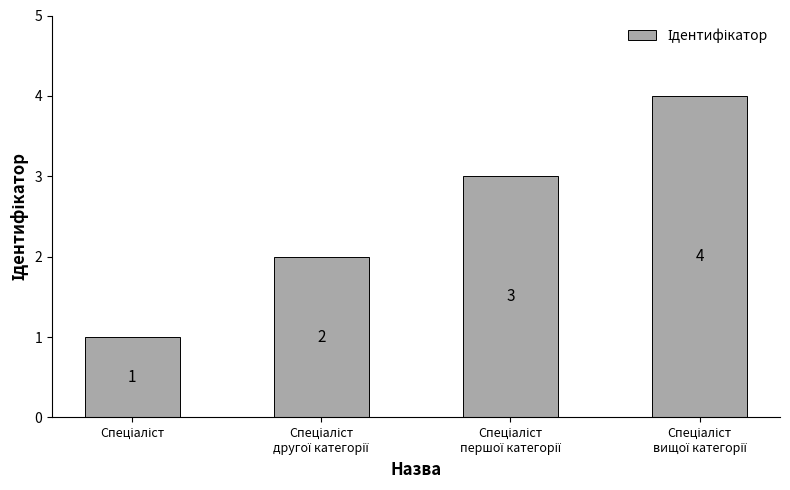

How many values are below 3?

2